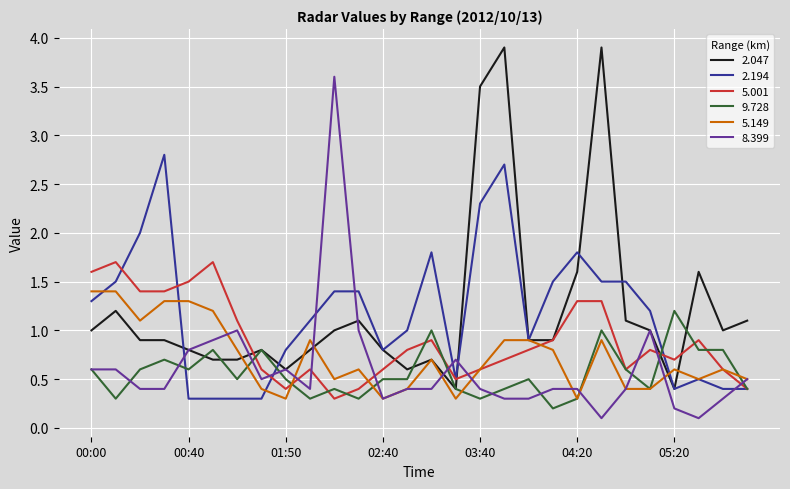

What is the average value of the 2.194 series?

1.2